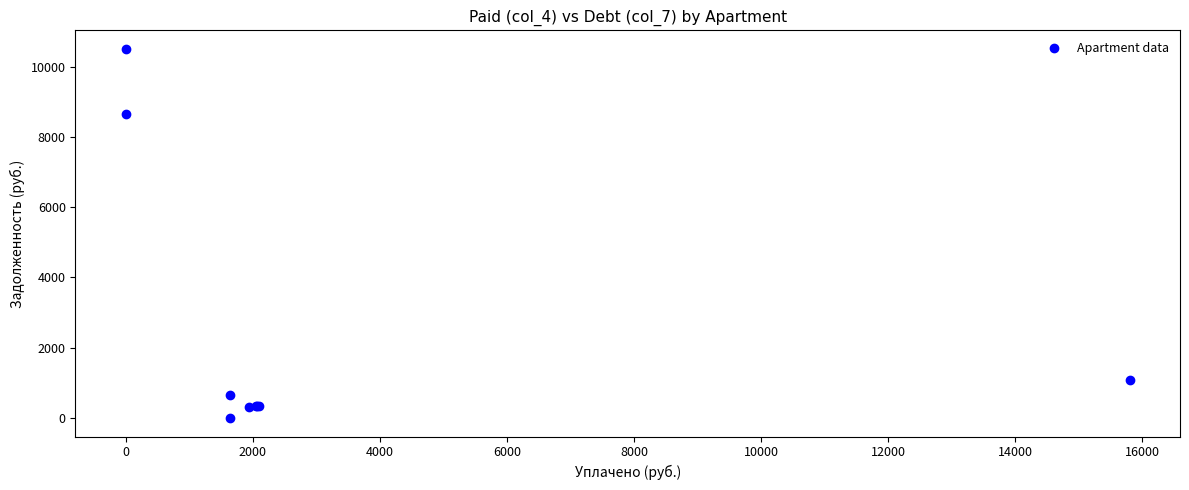

What Y value in the scatter plot is closest to 5252?

8648.4